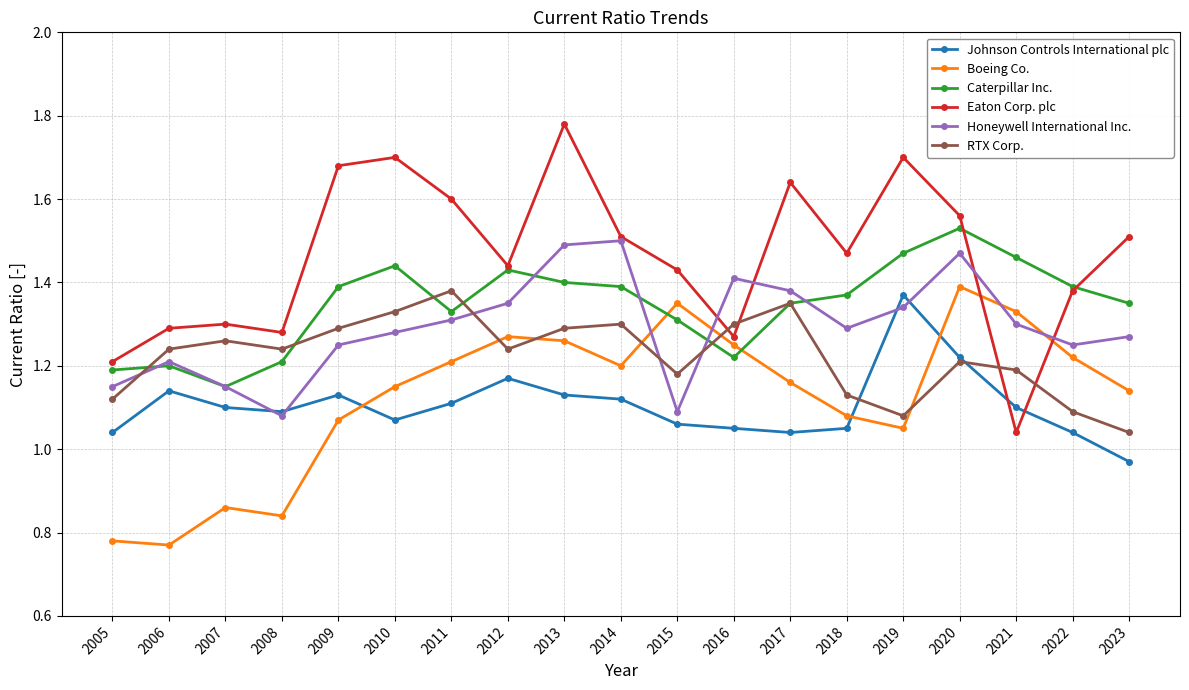

Between 2006 and 2017, which series saw the biggest shift?

Boeing Co.